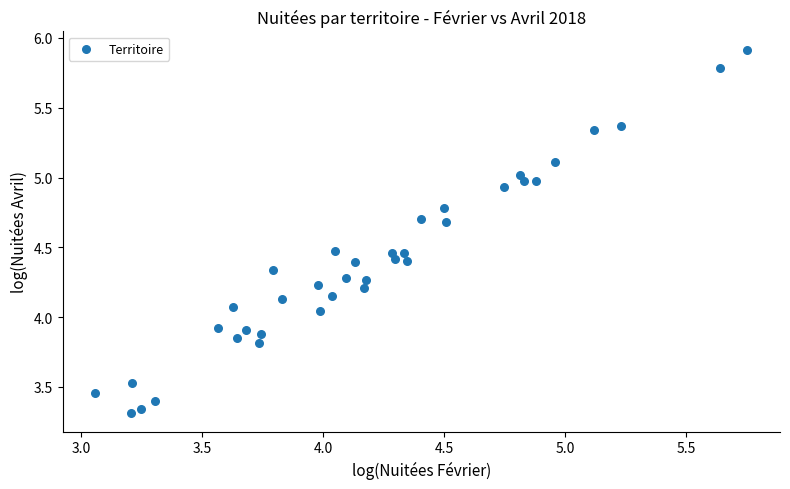

What is the range of Y values (max minus min)?

2.6